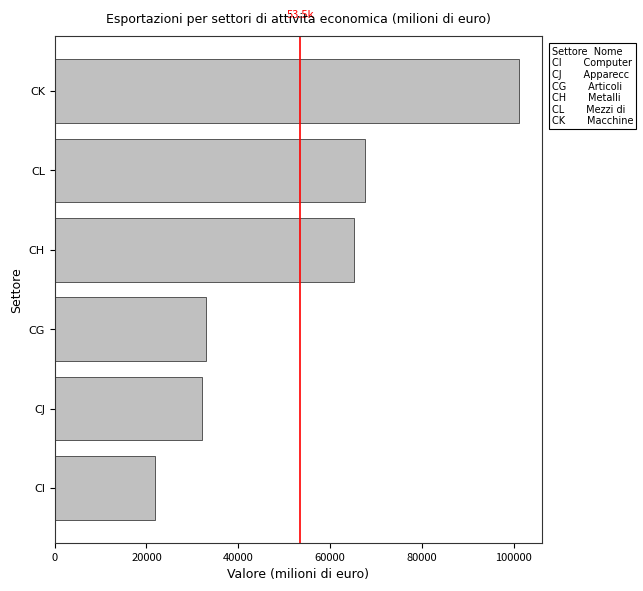

Which category has the highest value across all series?

CK